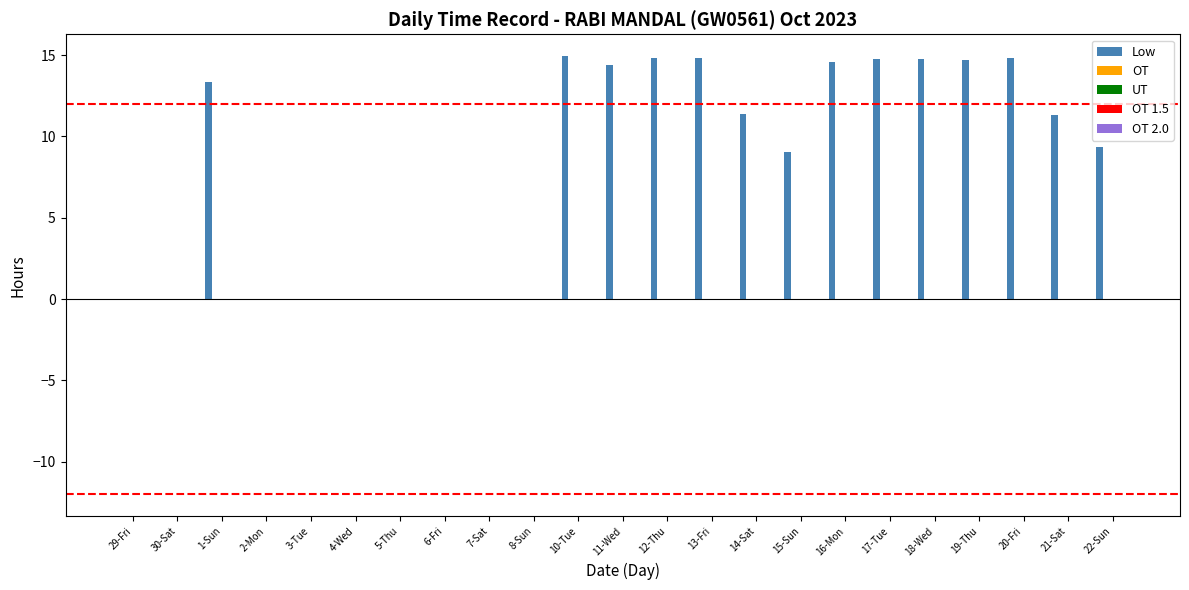

What is the sum of all values?

187.0